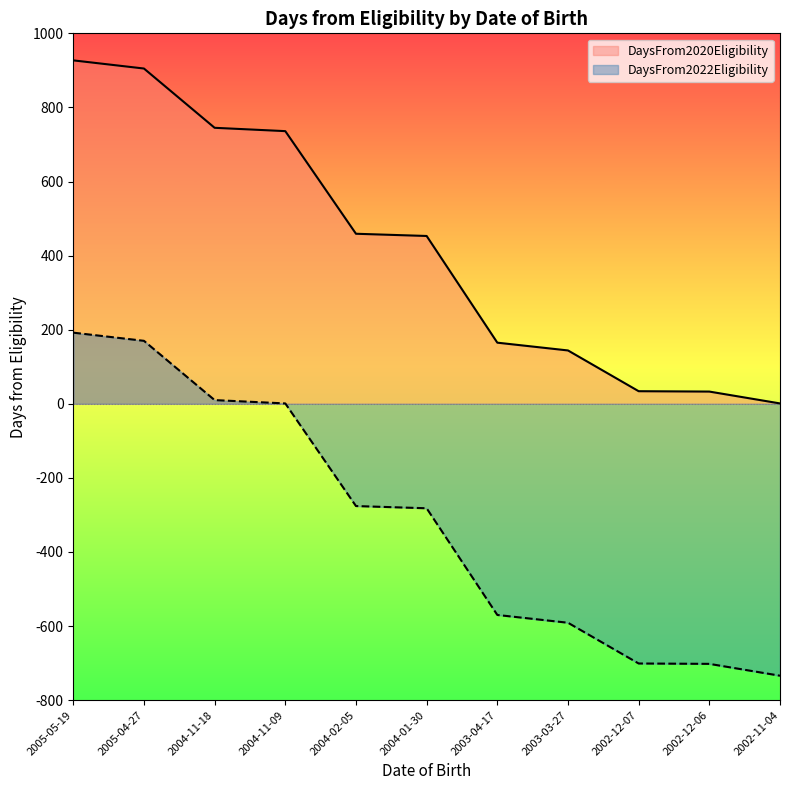

What is the difference between the maximum and minimum values in the DaysFrom2022Eligibility series?

926